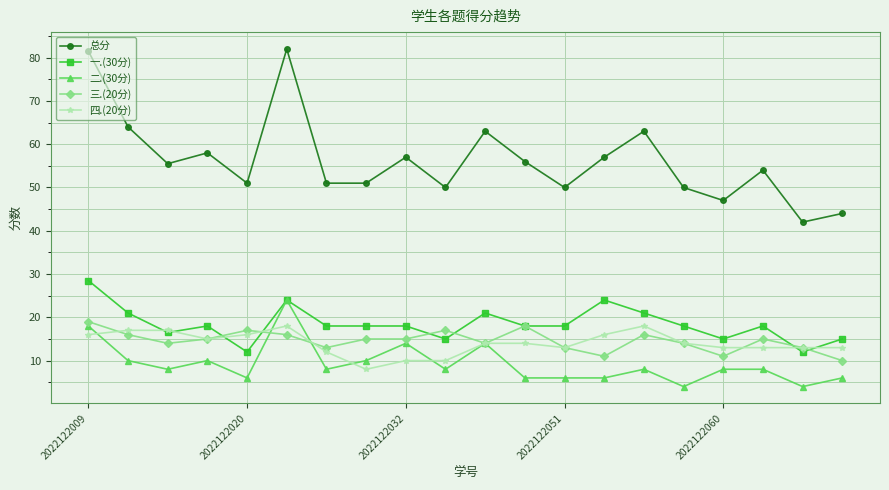

What is the lowest value of the 一.(30分) series?

12.0